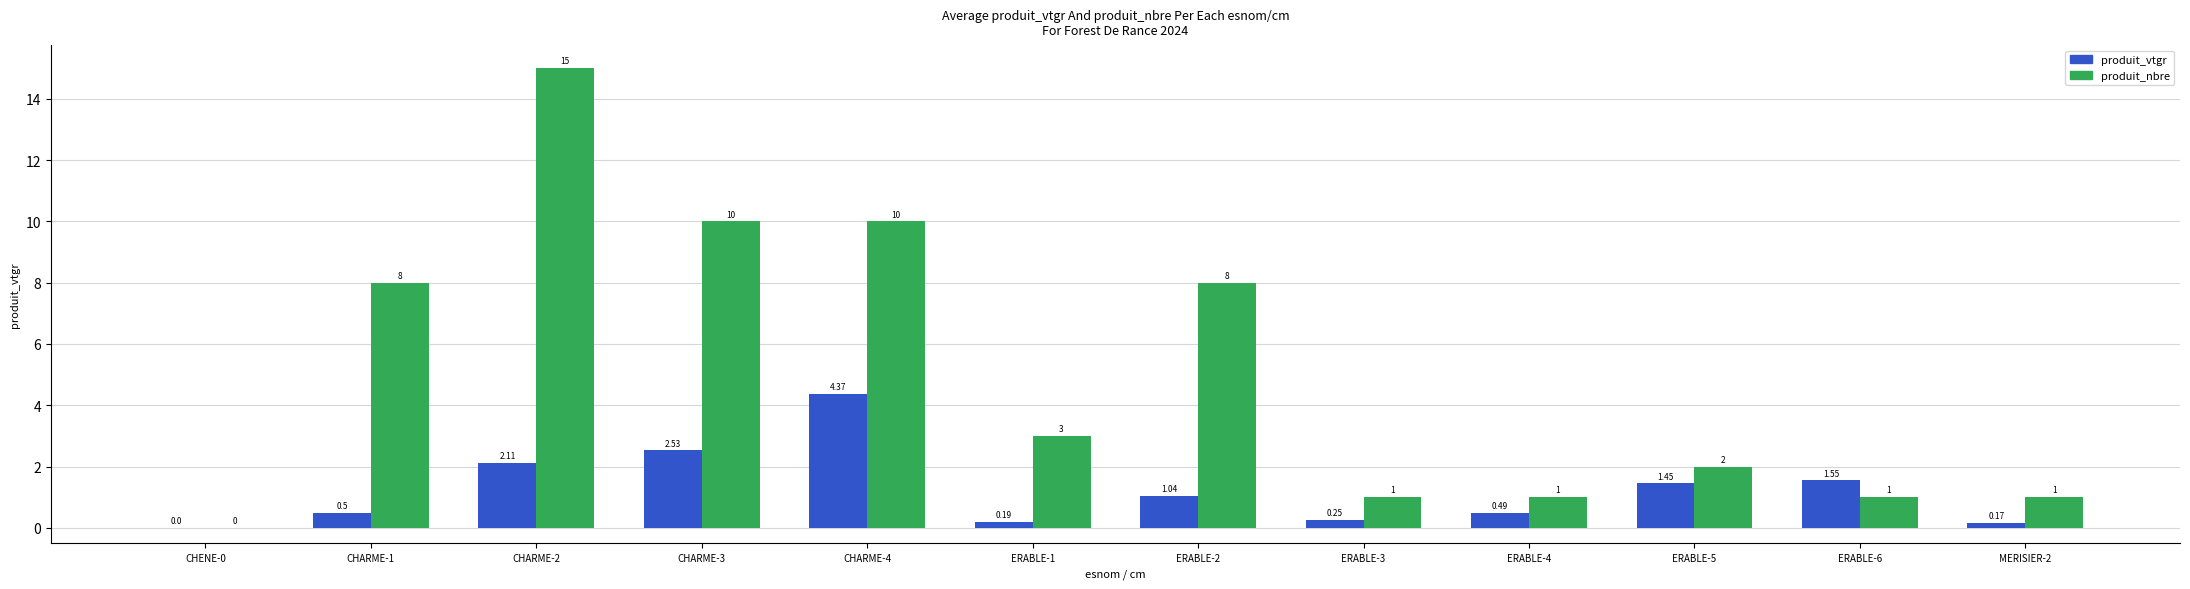

What is the sum of the produit_nbre values at CHENE-0 and ERABLE-1?

3.0